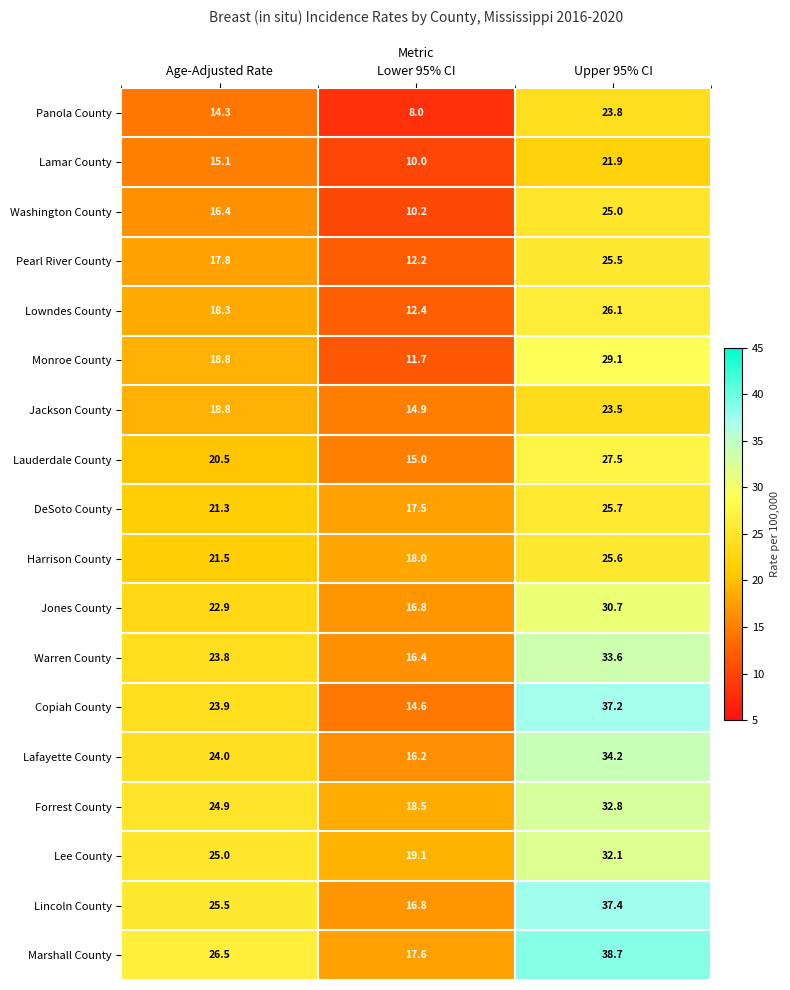

Which series has the largest total across all categories?

Marshall County